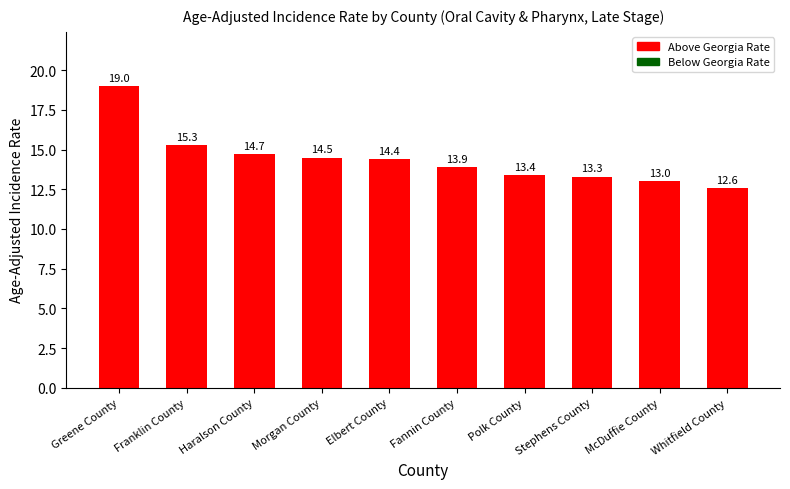

Approximately how many times larger is the value at Stephens County compared to Fannin County?

1.0